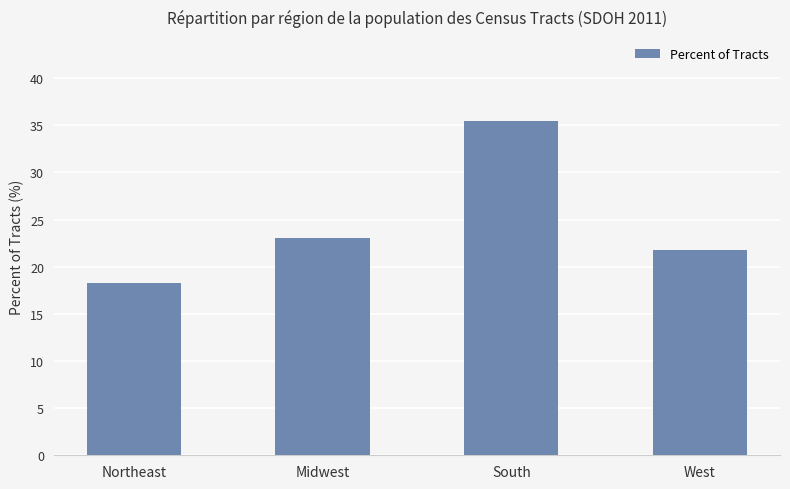

What is the smallest value displayed?

18.3